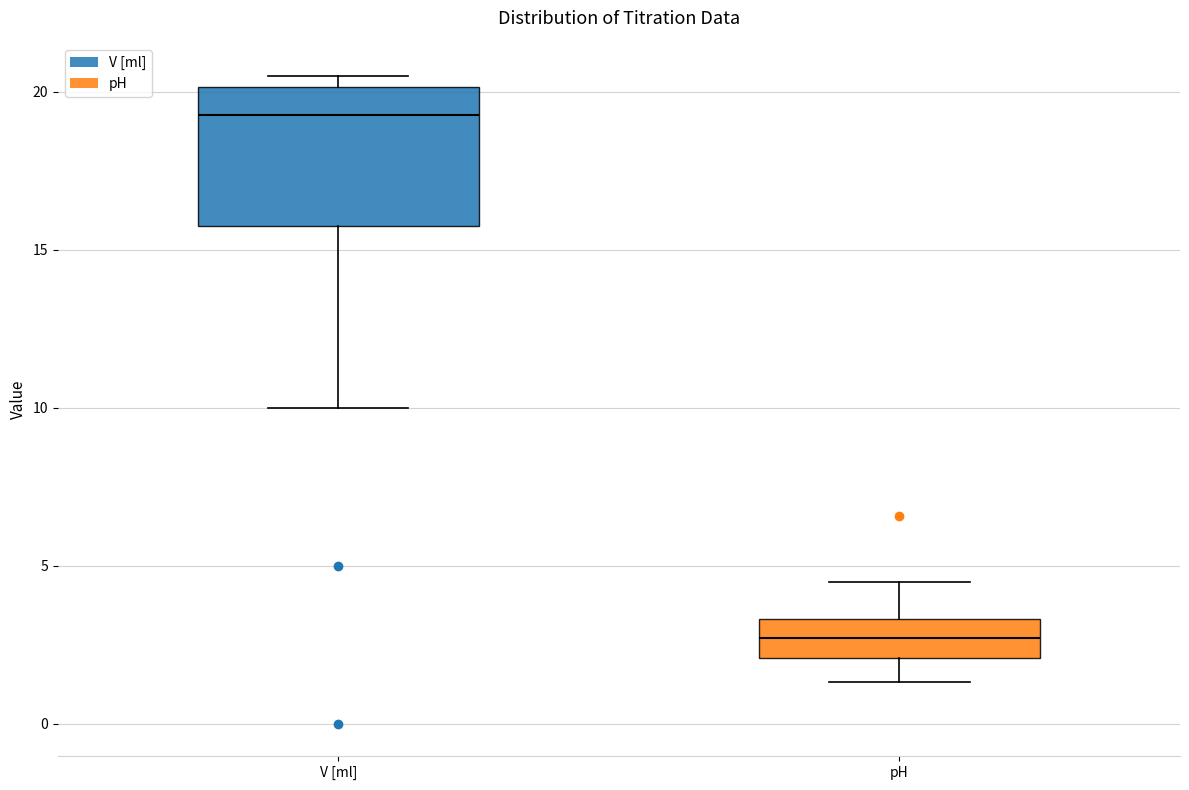

Reading left to right, read every box against the y-axis: the position of its median line, the range the box covers, and the ends of its whiskers. The values are not printed on the chart, so give them approximately, as read against the axis.

V [ml]: median 19.5, box 16.0 to 20.0, whiskers 10.0 to 20.5
pH: median 2.5, box 2.0 to 3.5, whiskers 1.5 to 4.5